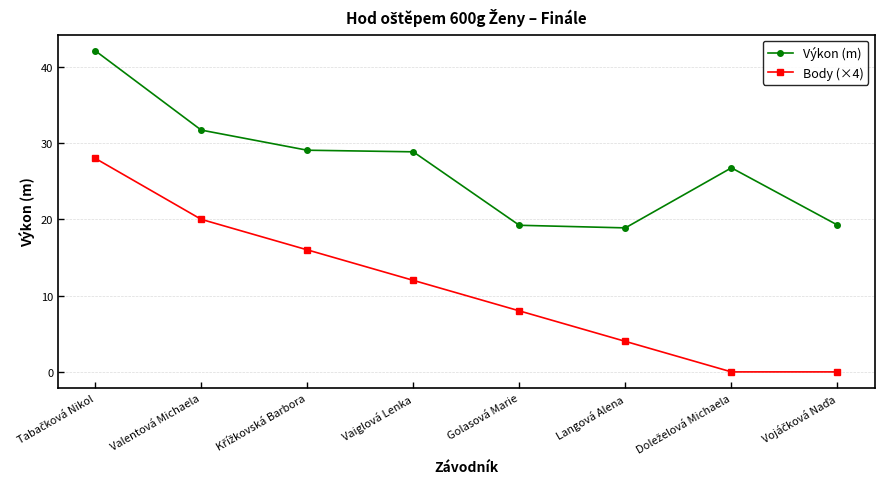

True or false: Body (×4) and Výkon (m) cross at least once.

False